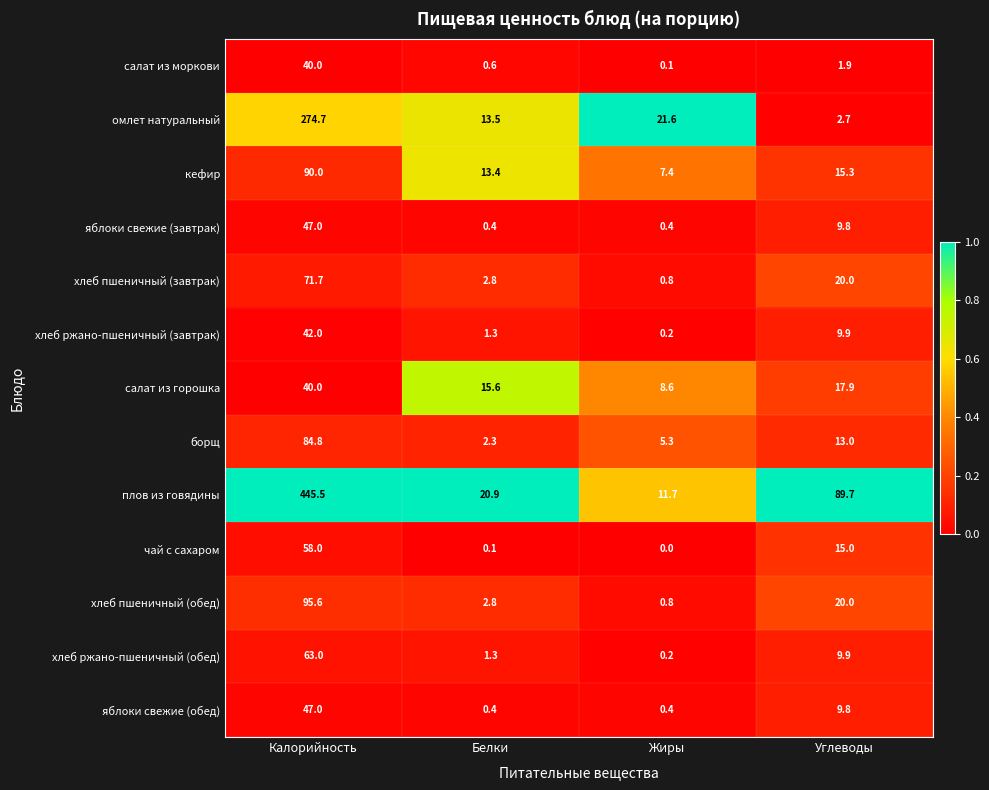

What is the difference between the highest and lowest values at Белки?

20.8